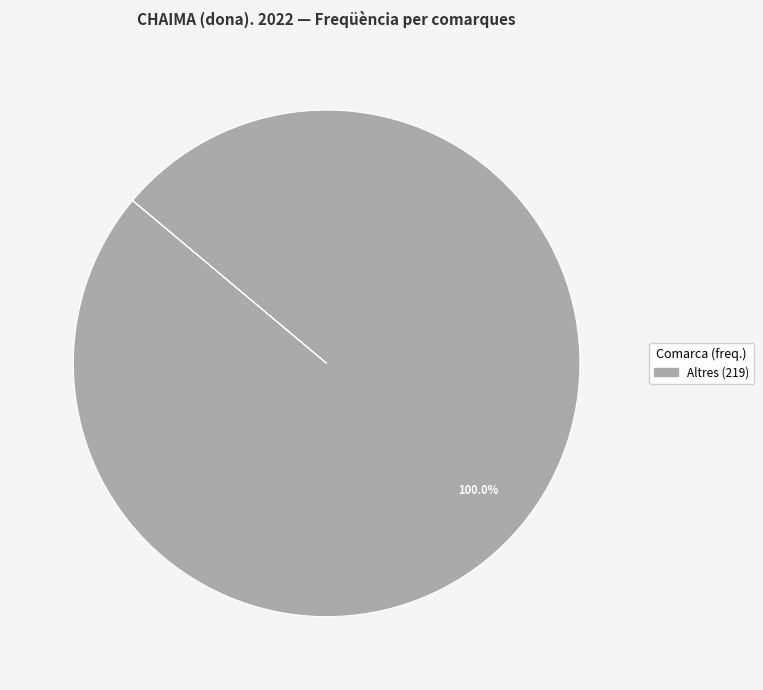

How many segments does this pie chart have?

1